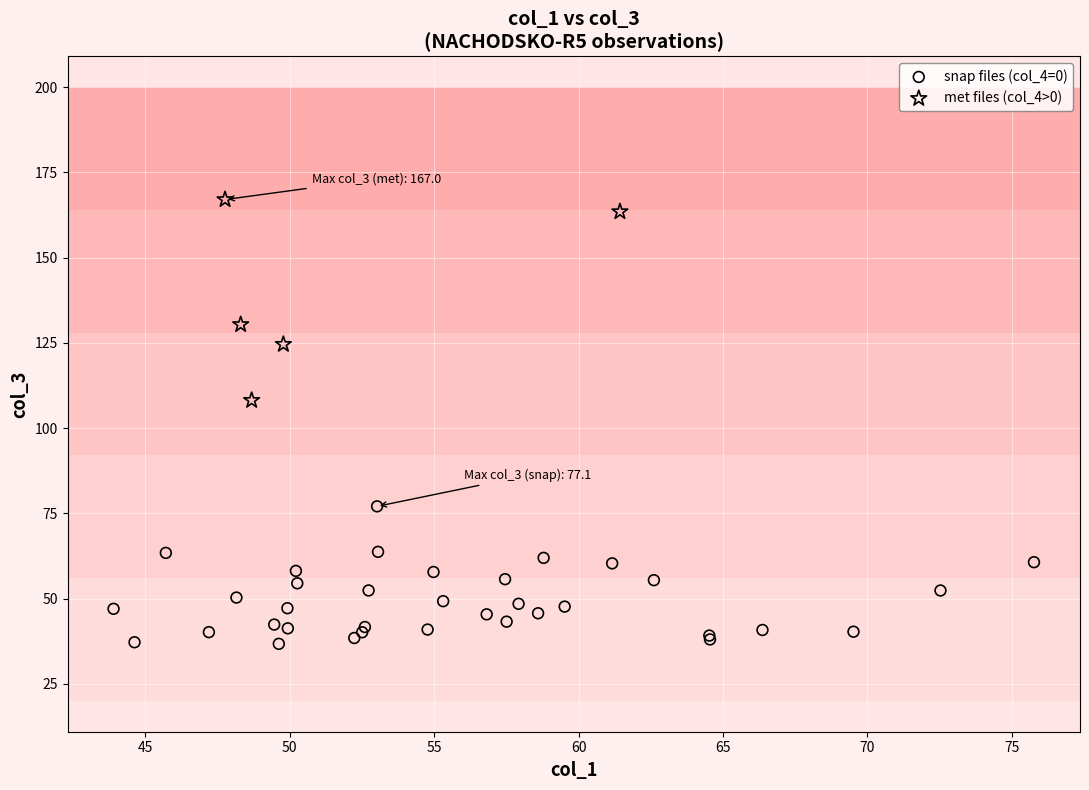

Which series has the widest spread of Y values?

met files (col_4>0)